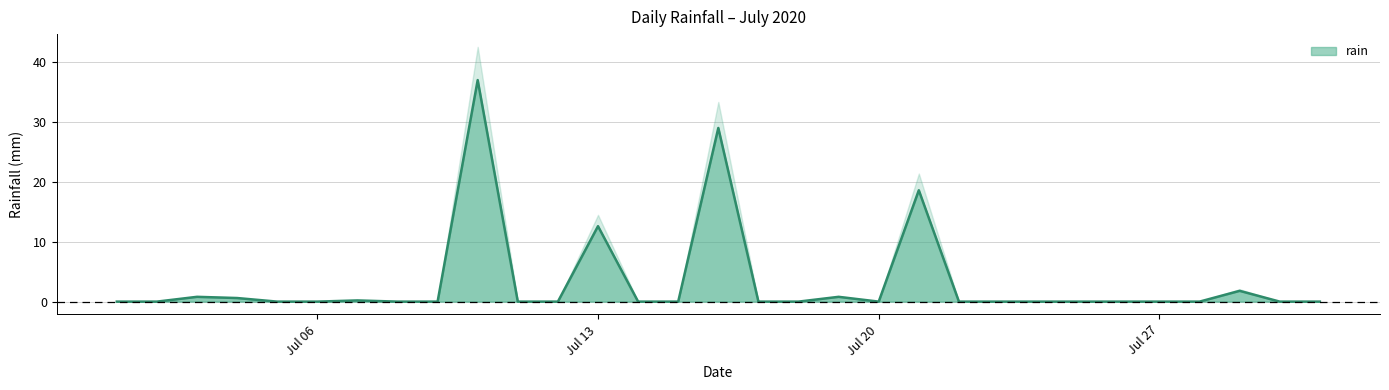

Is it true that the value at 2020-07-19 is 0.8?

True